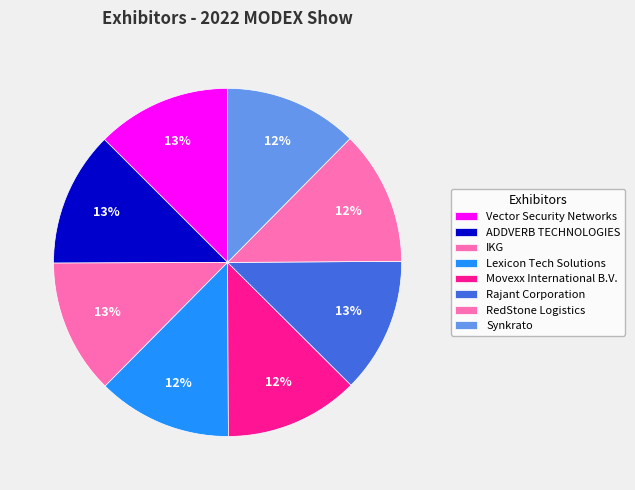

Does any single category account for the majority?

No